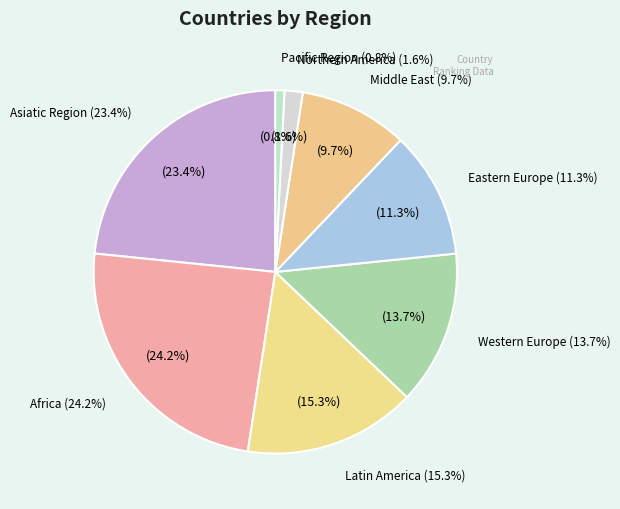

Which category has the smallest portion of the pie?

Pacific Region